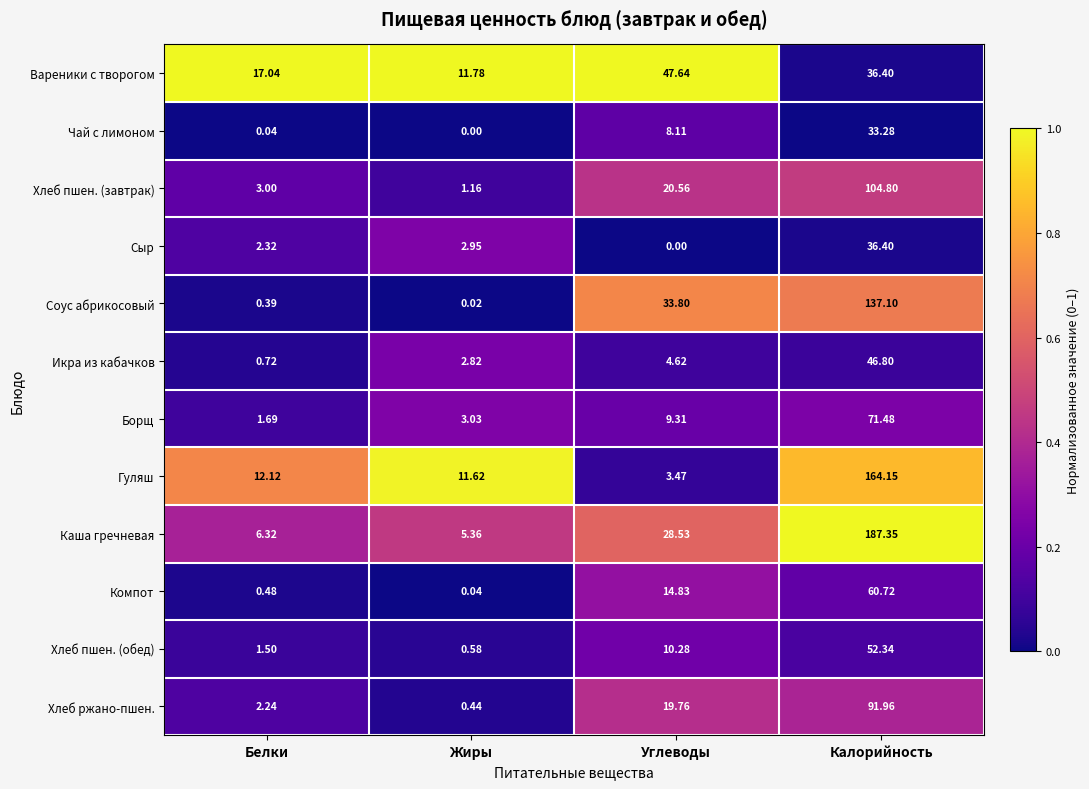

At which category is the sum across all series the highest?

Калорийность